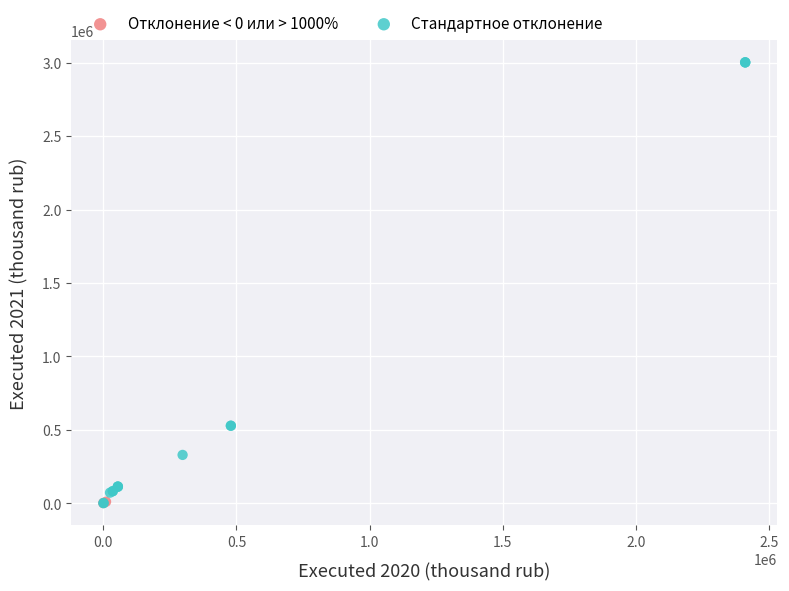

Which series has the largest Y range (max minus min)?

Стандартное отклонение